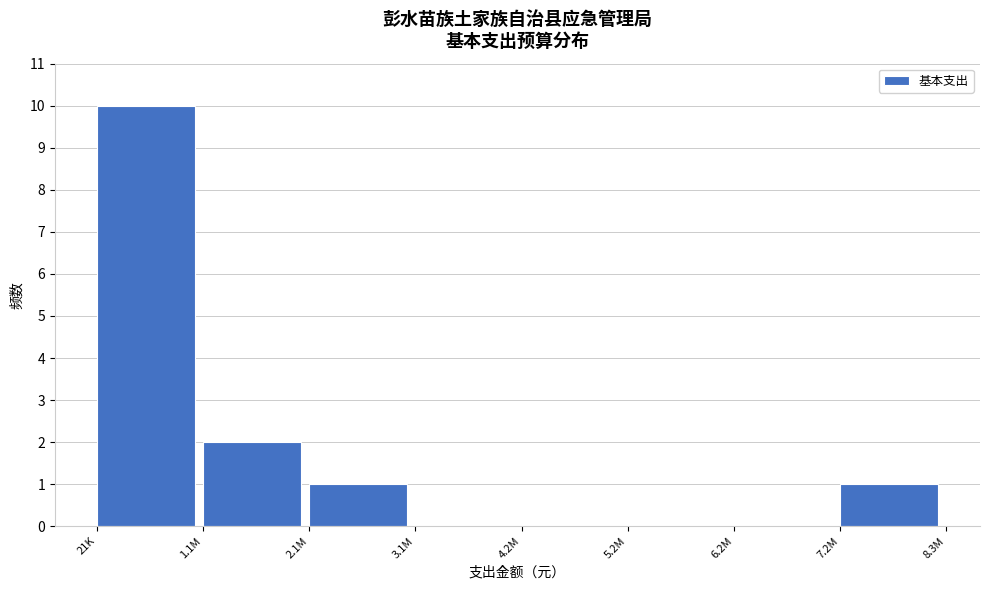

Reading left to right, extract all data points from this chart.

21K=10	1.1M=2	2.1M=1	3.1M=0	4.2M=0	5.2M=0	6.2M=0	7.2M=1